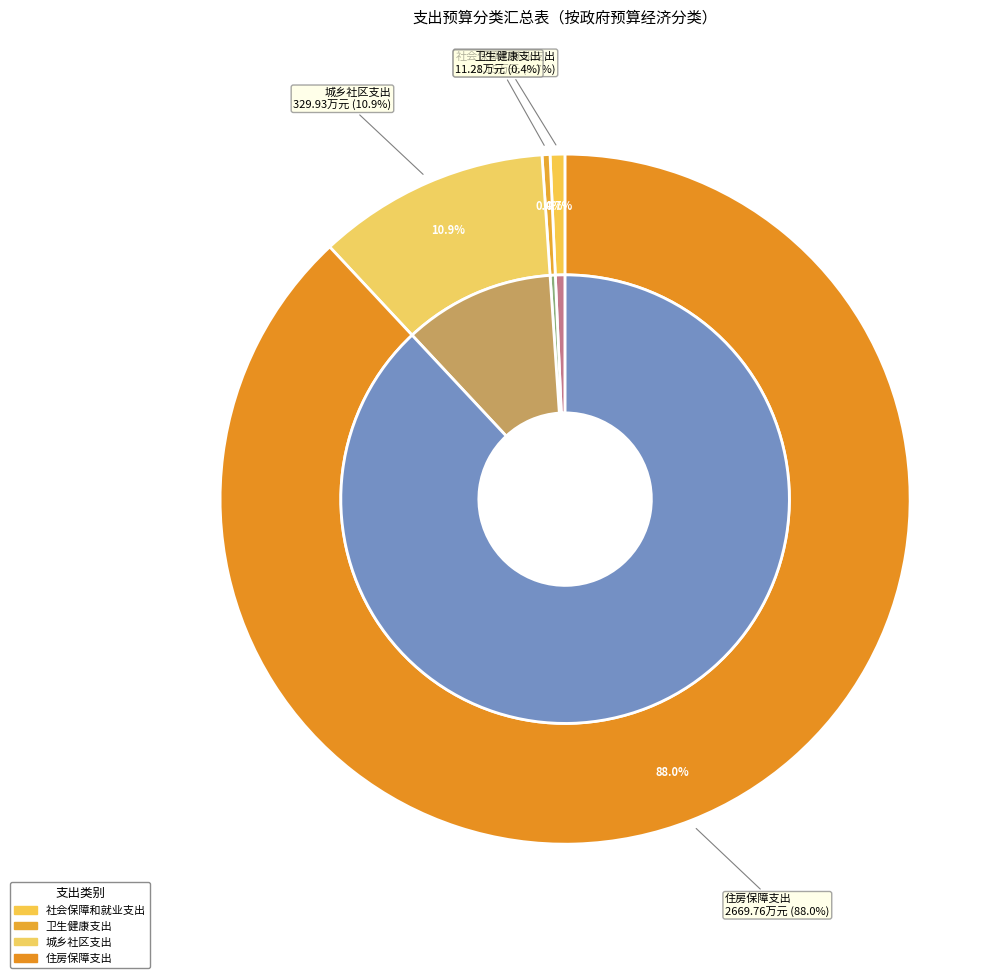

Count the number of slices in the pie.

4